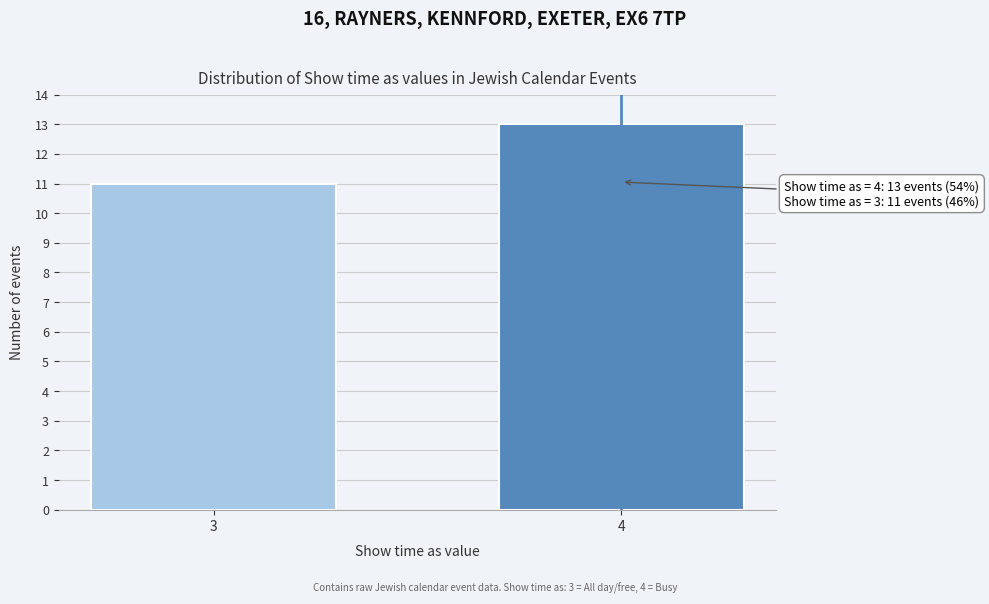

Reading left to right, list all the values displayed in this chart.

11	13